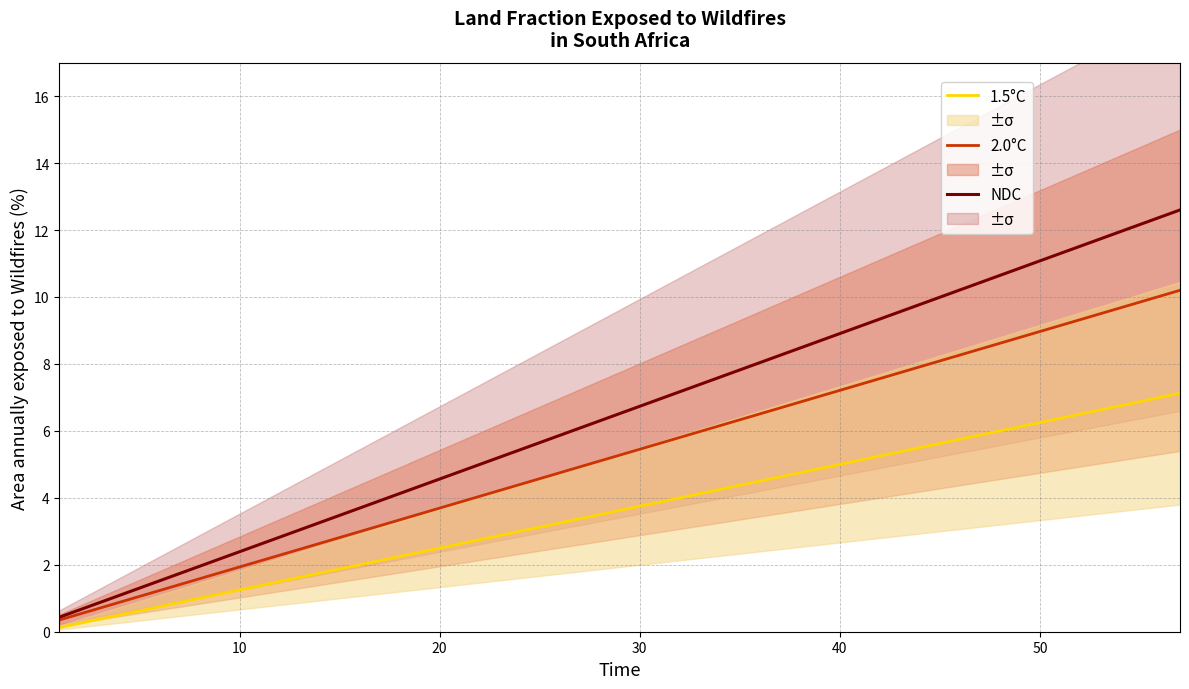

What is the minimum value for 2.0°C?

0.4